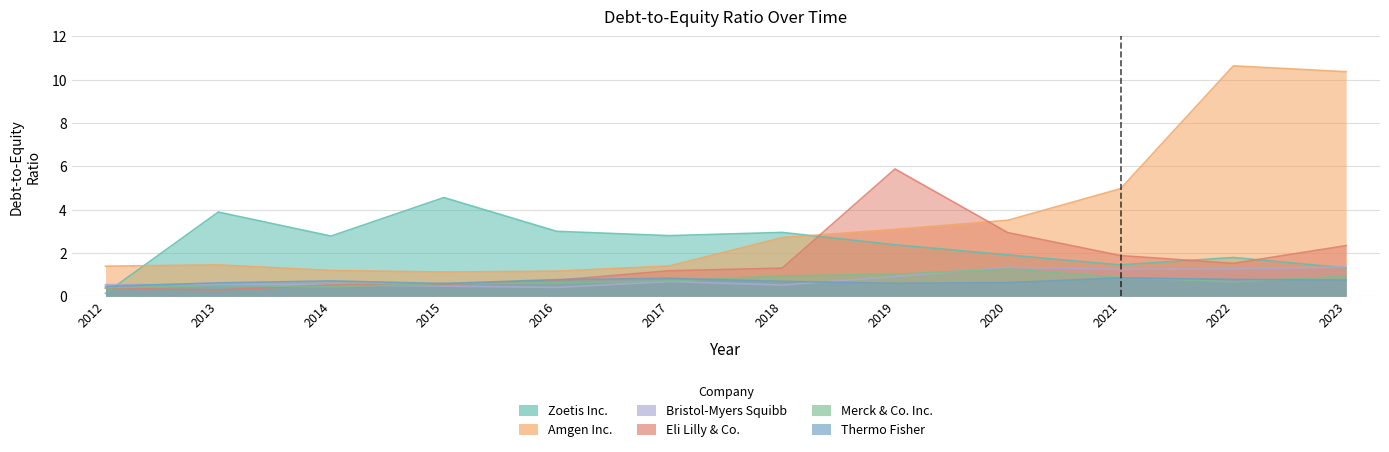

The value of Merck & Co. Inc. at 2022 is 0.9. True or false?

False